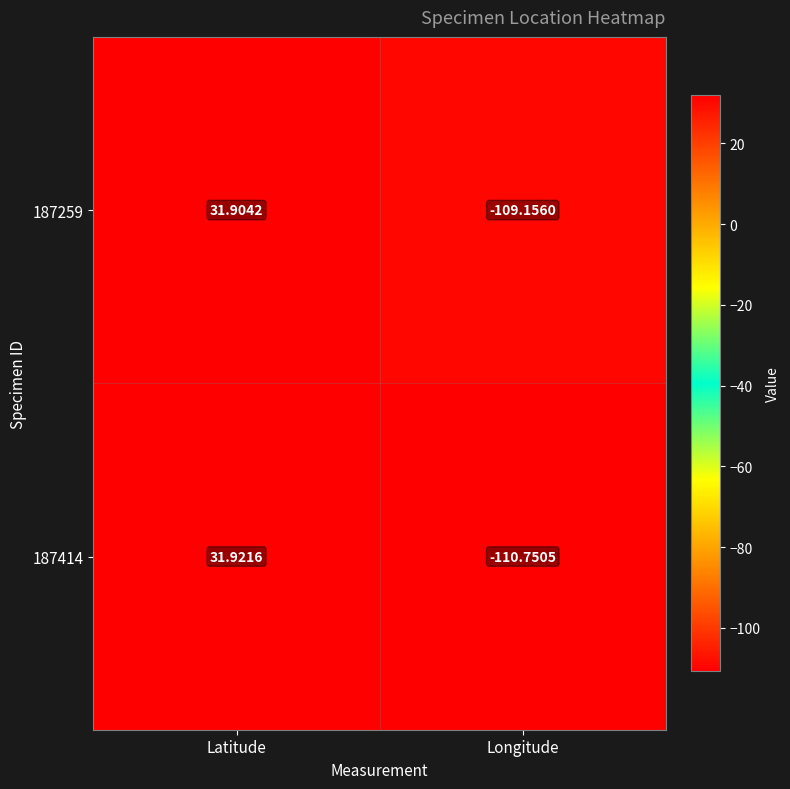

Which series has the widest spread of values?

187414